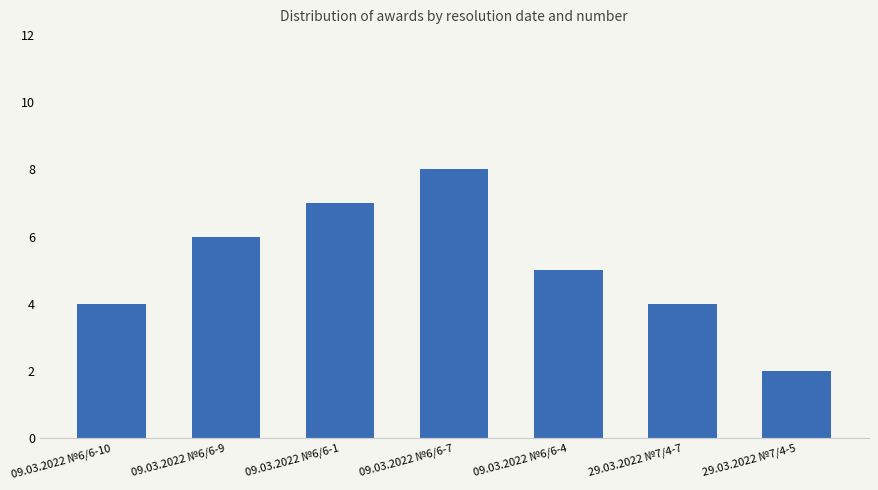

What is the difference between the second highest and second lowest values?

3